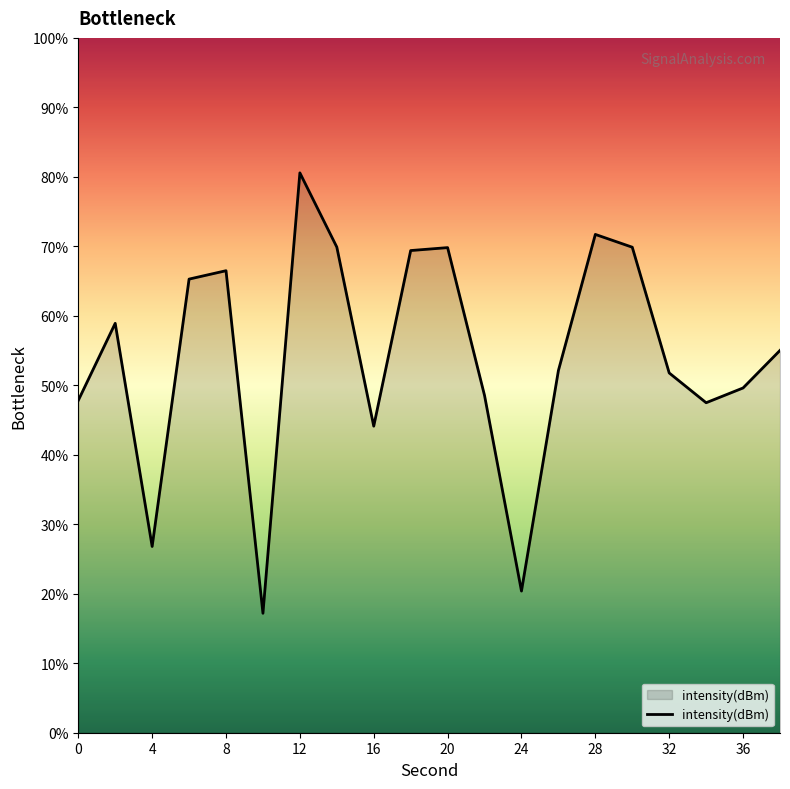

What is the greatest value displayed?

80.6